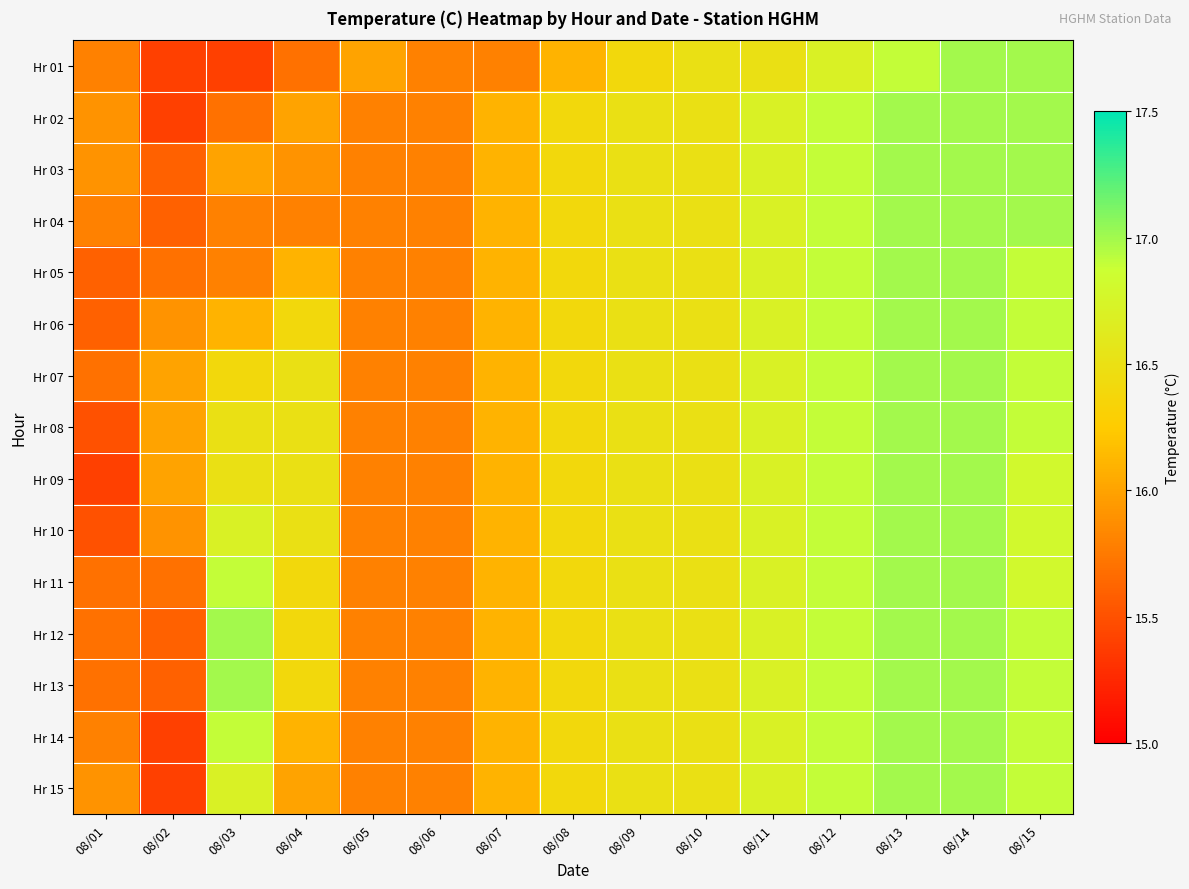

Reading right to left, list all the values displayed in this chart.

Hr 01: 08/15=17.0	08/14=17.0	08/13=16.9	08/12=16.7	08/11=16.5	08/10=16.5	08/09=16.4	08/08=16.1	08/07=15.8	08/06=15.8	08/05=16.0	08/04=15.7	08/03=15.4	08/02=15.4	08/01=15.8
Hr 02: 08/15=17.0	08/14=17.0	08/13=17.0	08/12=16.9	08/11=16.7	08/10=16.5	08/09=16.5	08/08=16.4	08/07=16.1	08/06=15.8	08/05=15.8	08/04=16.0	08/03=15.7	08/02=15.4	08/01=15.9
Hr 03: 08/15=17.0	08/14=17.0	08/13=17.0	08/12=16.9	08/11=16.7	08/10=16.5	08/09=16.5	08/08=16.4	08/07=16.1	08/06=15.8	08/05=15.8	08/04=15.9	08/03=16.0	08/02=15.6	08/01=15.9
Hr 04: 08/15=17.0	08/14=17.0	08/13=17.0	08/12=16.9	08/11=16.7	08/10=16.5	08/09=16.5	08/08=16.4	08/07=16.1	08/06=15.8	08/05=15.8	08/04=15.8	08/03=15.8	08/02=15.6	08/01=15.8
Hr 05: 08/15=16.9	08/14=17.0	08/13=17.0	08/12=16.9	08/11=16.7	08/10=16.5	08/09=16.5	08/08=16.4	08/07=16.1	08/06=15.8	08/05=15.8	08/04=16.1	08/03=15.8	08/02=15.7	08/01=15.6
Hr 06: 08/15=16.9	08/14=17.0	08/13=17.0	08/12=16.9	08/11=16.7	08/10=16.5	08/09=16.5	08/08=16.4	08/07=16.1	08/06=15.8	08/05=15.8	08/04=16.4	08/03=16.1	08/02=15.9	08/01=15.6
Hr 07: 08/15=16.9	08/14=17.0	08/13=17.0	08/12=16.9	08/11=16.7	08/10=16.5	08/09=16.5	08/08=16.4	08/07=16.1	08/06=15.8	08/05=15.8	08/04=16.5	08/03=16.4	08/02=16.0	08/01=15.7
Hr 08: 08/15=16.9	08/14=17.0	08/13=17.0	08/12=16.9	08/11=16.7	08/10=16.5	08/09=16.5	08/08=16.4	08/07=16.1	08/06=15.8	08/05=15.8	08/04=16.5	08/03=16.5	08/02=16.0	08/01=15.5
Hr 09: 08/15=16.8	08/14=17.0	08/13=17.0	08/12=16.9	08/11=16.7	08/10=16.5	08/09=16.5	08/08=16.4	08/07=16.1	08/06=15.8	08/05=15.8	08/04=16.5	08/03=16.5	08/02=16.0	08/01=15.4
Hr 10: 08/15=16.8	08/14=17.0	08/13=17.0	08/12=16.9	08/11=16.7	08/10=16.5	08/09=16.5	08/08=16.4	08/07=16.1	08/06=15.8	08/05=15.8	08/04=16.5	08/03=16.7	08/02=15.9	08/01=15.5
Hr 11: 08/15=16.8	08/14=17.0	08/13=17.0	08/12=16.9	08/11=16.7	08/10=16.5	08/09=16.5	08/08=16.4	08/07=16.1	08/06=15.8	08/05=15.8	08/04=16.4	08/03=16.9	08/02=15.7	08/01=15.7
Hr 12: 08/15=16.9	08/14=17.0	08/13=17.0	08/12=16.9	08/11=16.7	08/10=16.5	08/09=16.5	08/08=16.4	08/07=16.1	08/06=15.8	08/05=15.8	08/04=16.4	08/03=17.0	08/02=15.6	08/01=15.7
Hr 13: 08/15=16.9	08/14=17.0	08/13=17.0	08/12=16.9	08/11=16.7	08/10=16.5	08/09=16.5	08/08=16.4	08/07=16.1	08/06=15.8	08/05=15.8	08/04=16.4	08/03=17.0	08/02=15.6	08/01=15.7
Hr 14: 08/15=16.9	08/14=17.0	08/13=17.0	08/12=16.9	08/11=16.7	08/10=16.5	08/09=16.5	08/08=16.4	08/07=16.1	08/06=15.8	08/05=15.8	08/04=16.1	08/03=16.9	08/02=15.4	08/01=15.8
Hr 15: 08/15=16.9	08/14=17.0	08/13=17.0	08/12=16.9	08/11=16.7	08/10=16.5	08/09=16.5	08/08=16.4	08/07=16.1	08/06=15.8	08/05=15.8	08/04=16.0	08/03=16.7	08/02=15.4	08/01=15.9